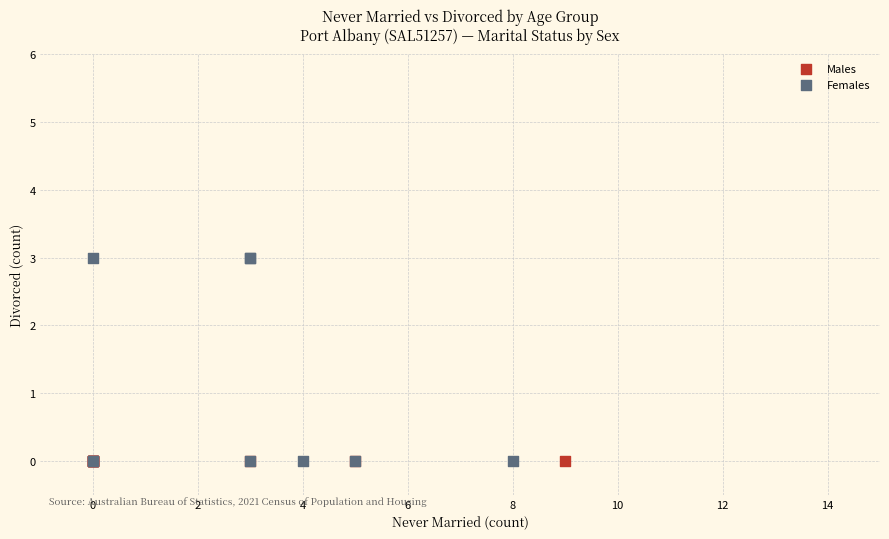

Which series contains the highest Y value?

Females